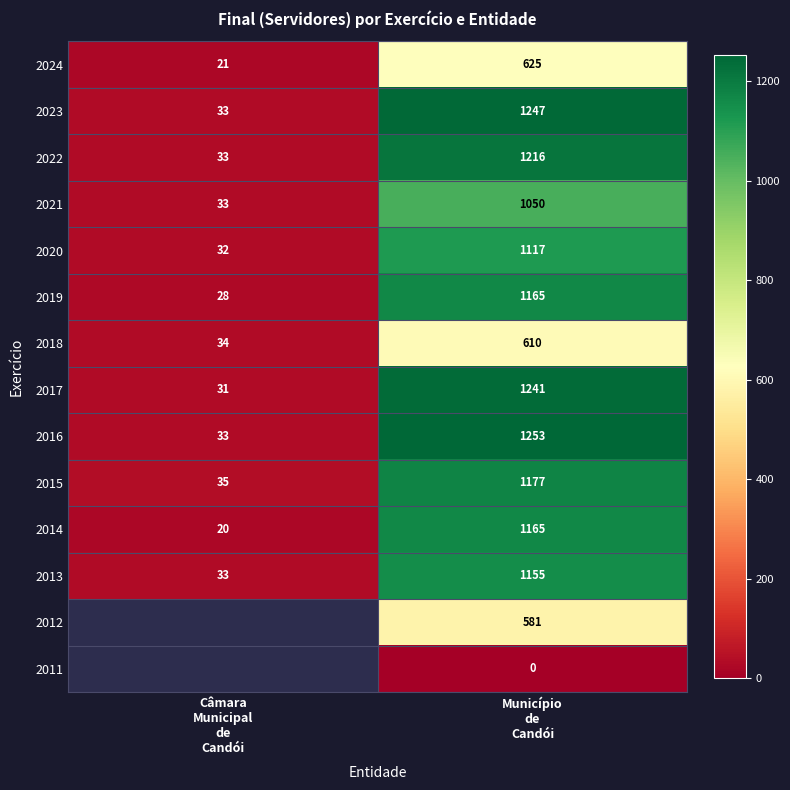

At how many categories does at least one series exceed 166?

1